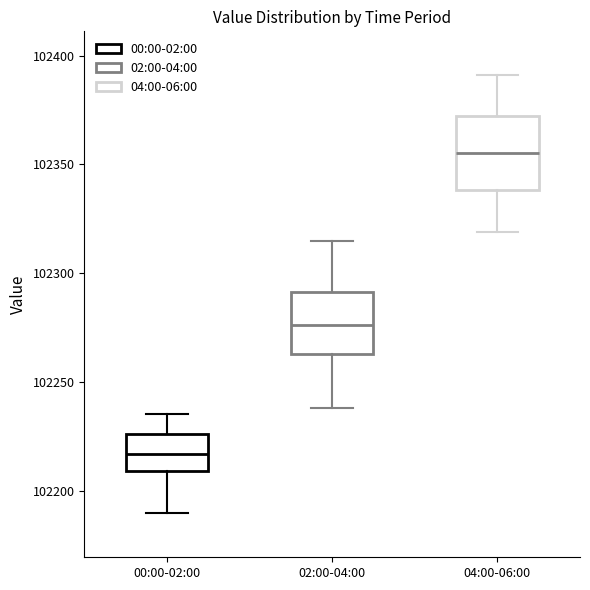

Comparing the boxes themselves (not the whiskers), which one is the tallest?

04:00-06:00